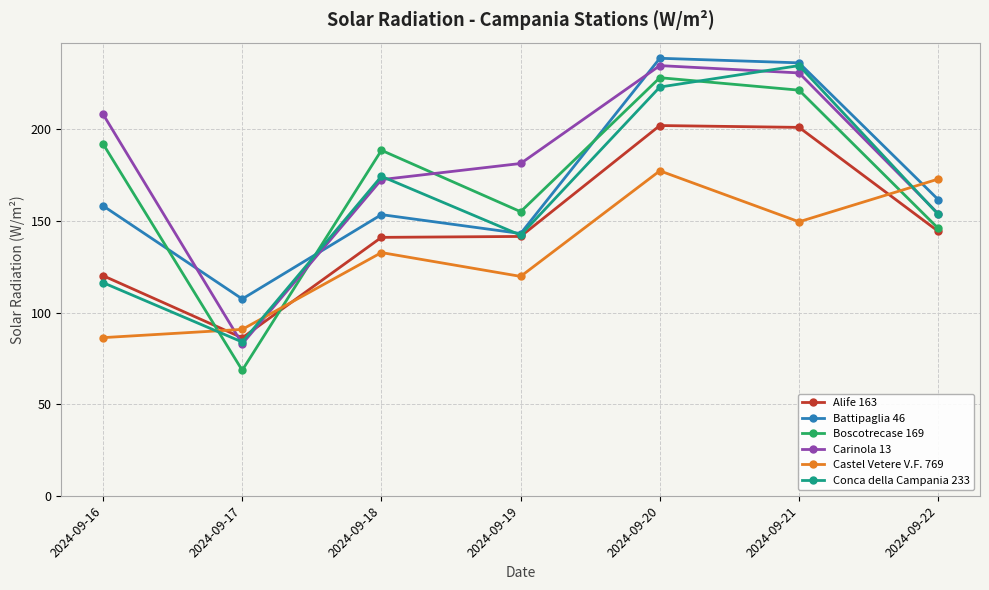

What is the smallest value displayed?

68.5